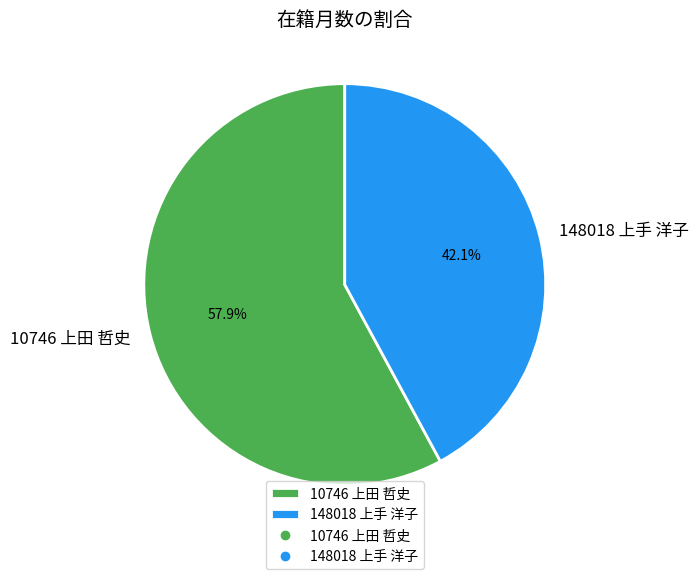

The 10746 上田 哲史 slice represents 58% of the pie. True or false?

True